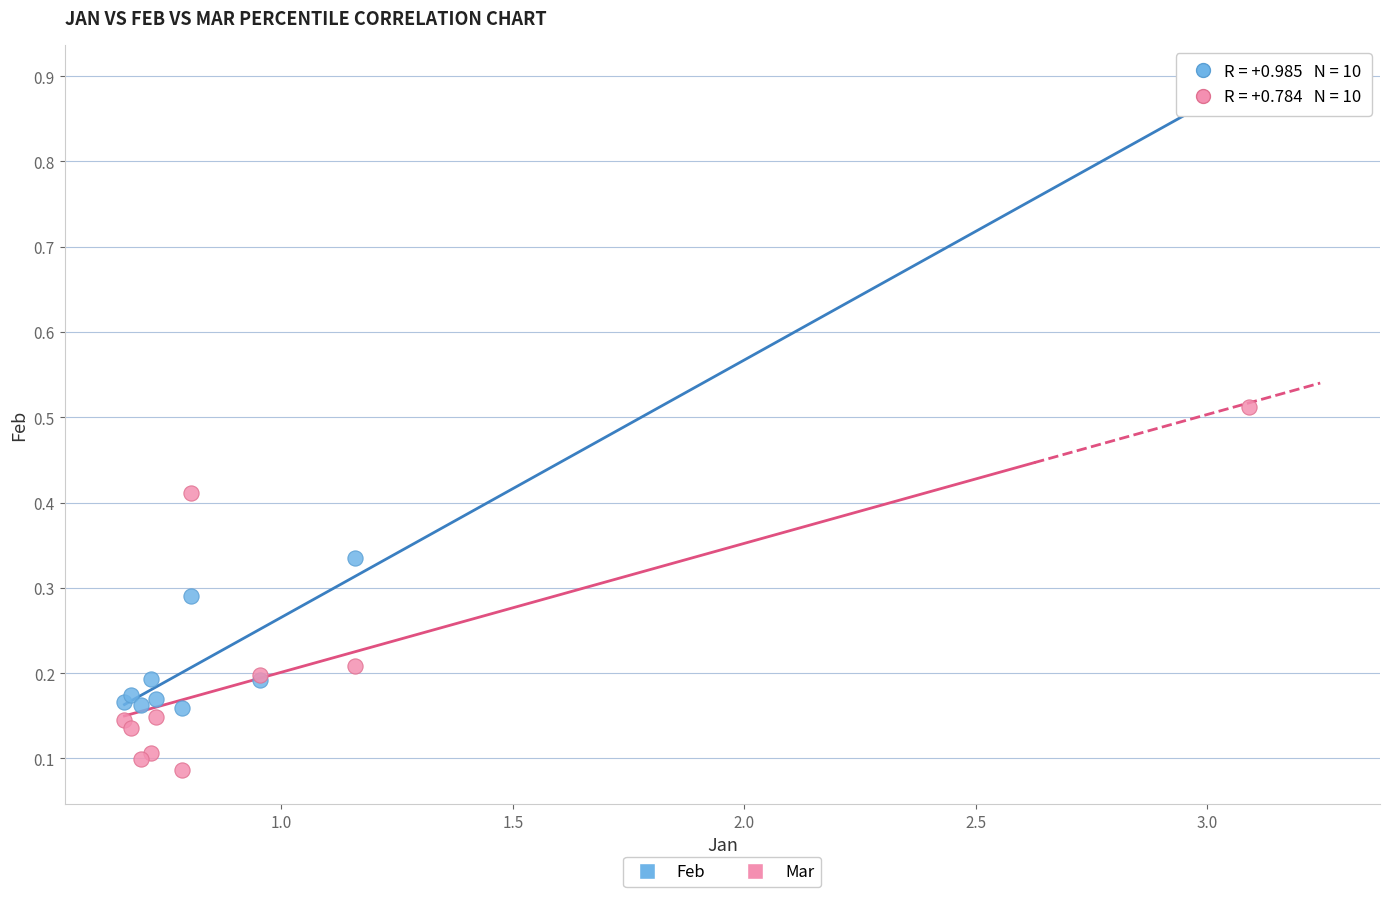

Which series contains the lowest Y value?

Mar